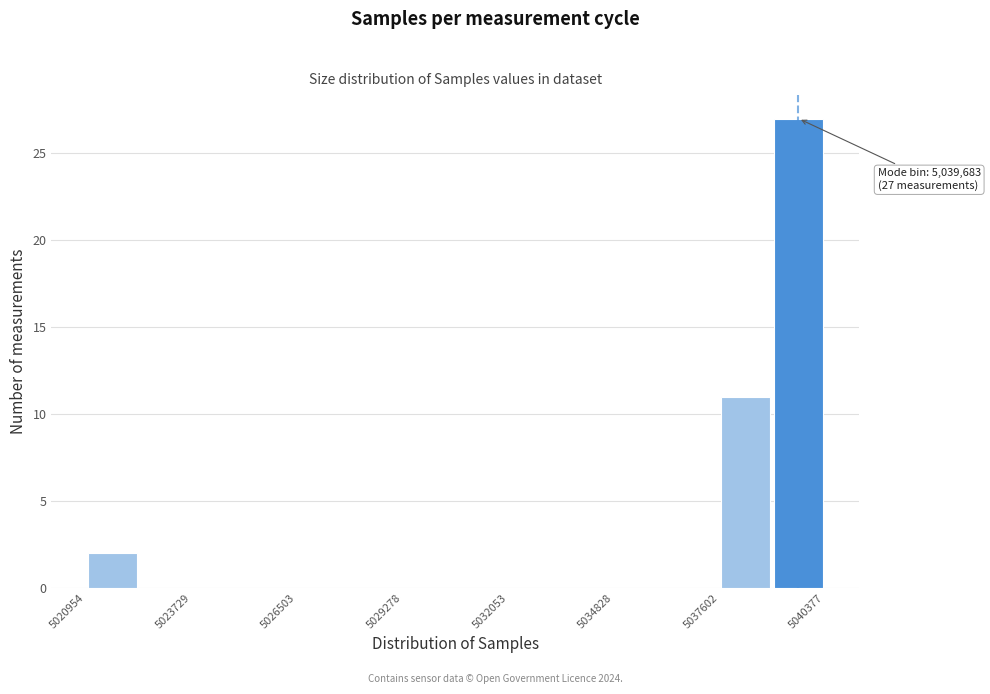

Read against the x-axis, roughly where is the centre of the tallest bar?

5039500